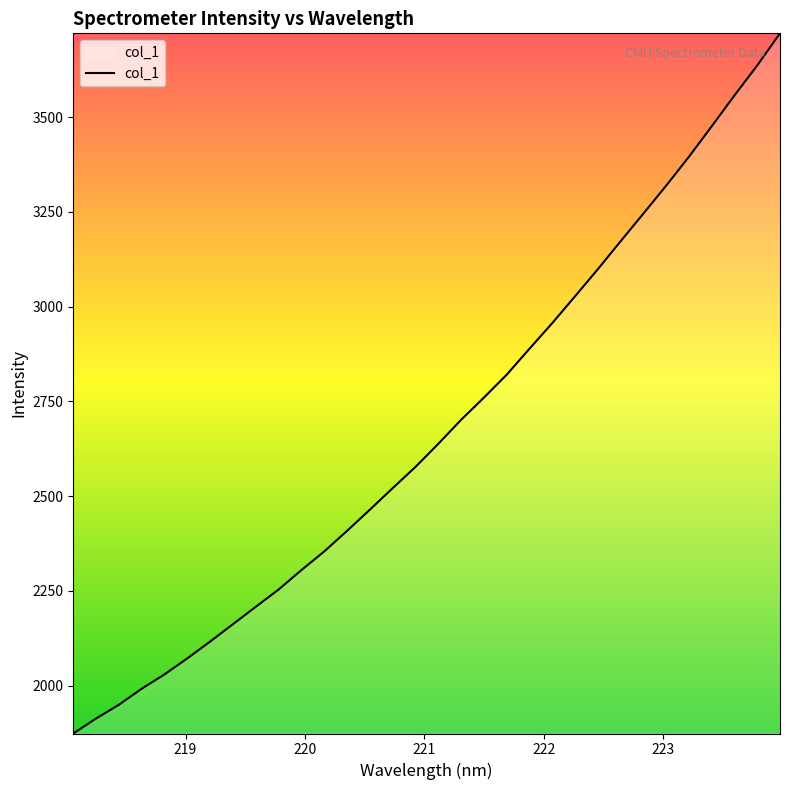

Count the number of categories in the chart.

32